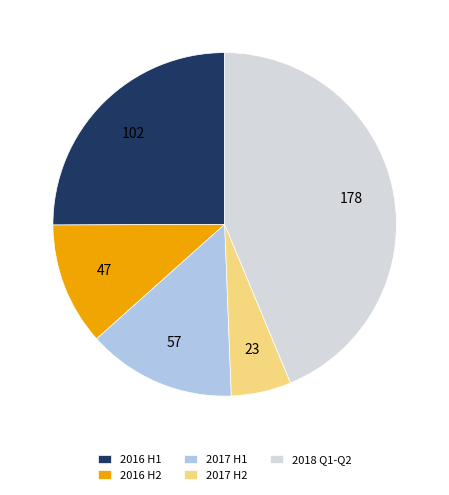

Is there any slice that represents more than half of the pie?

No